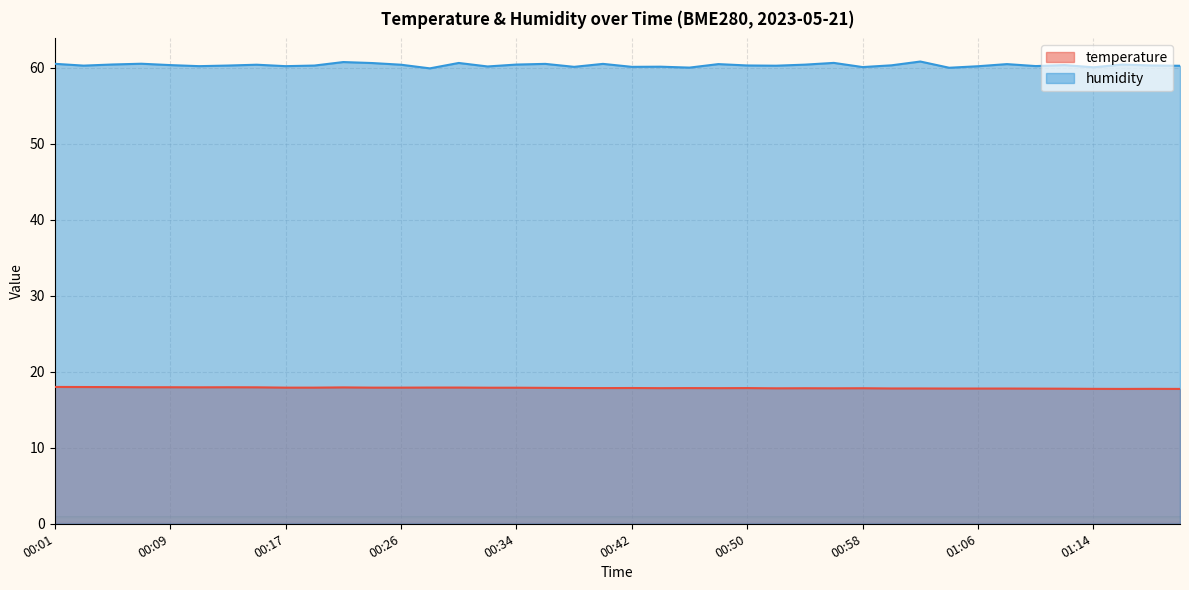

At which label does temperature reach its peak?

00:01